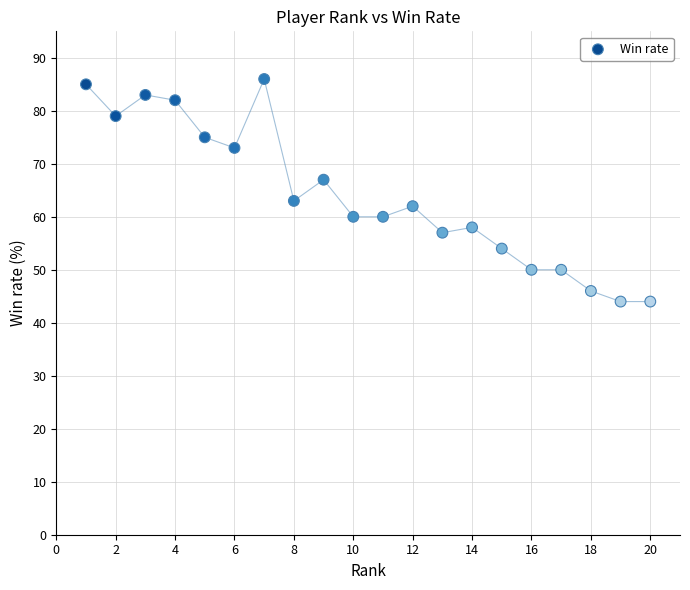

What is the range of Y values (max minus min)?

42